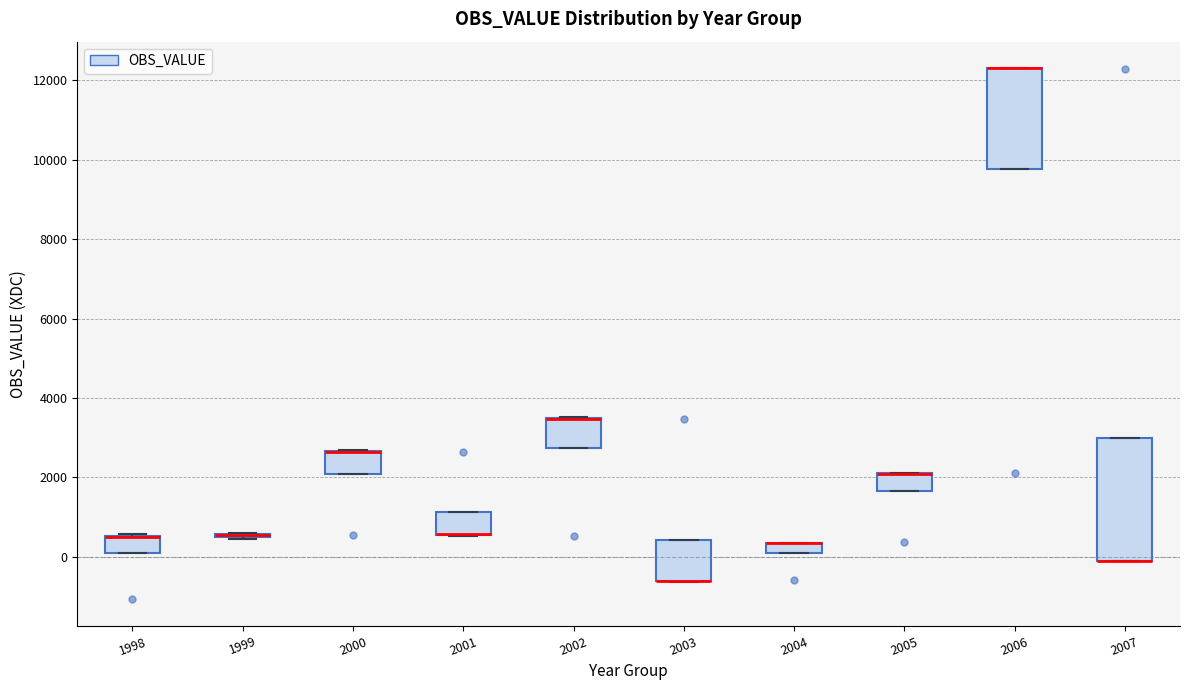

Which box is the tallest, from its lower edge to its upper edge?

2007